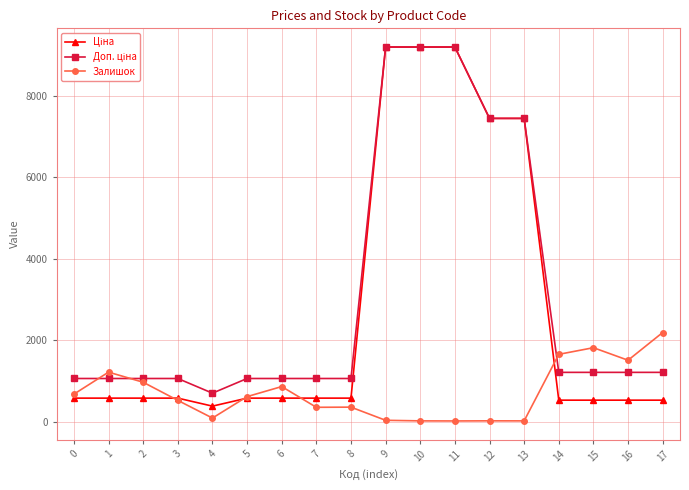

What is the spread (max minus min) of values at 8?

703.0